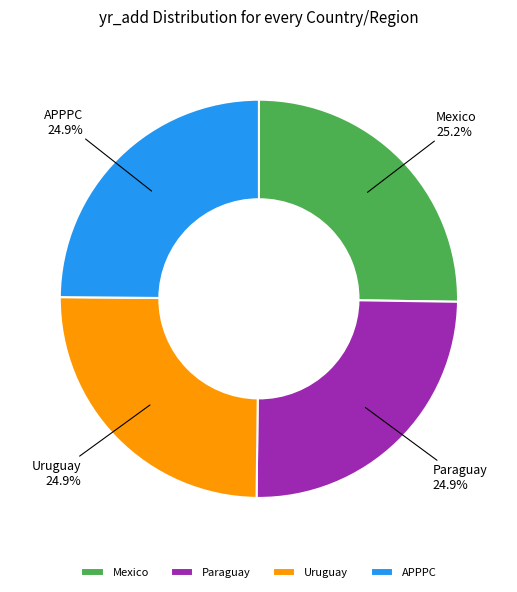

Count the number of slices in the pie.

4